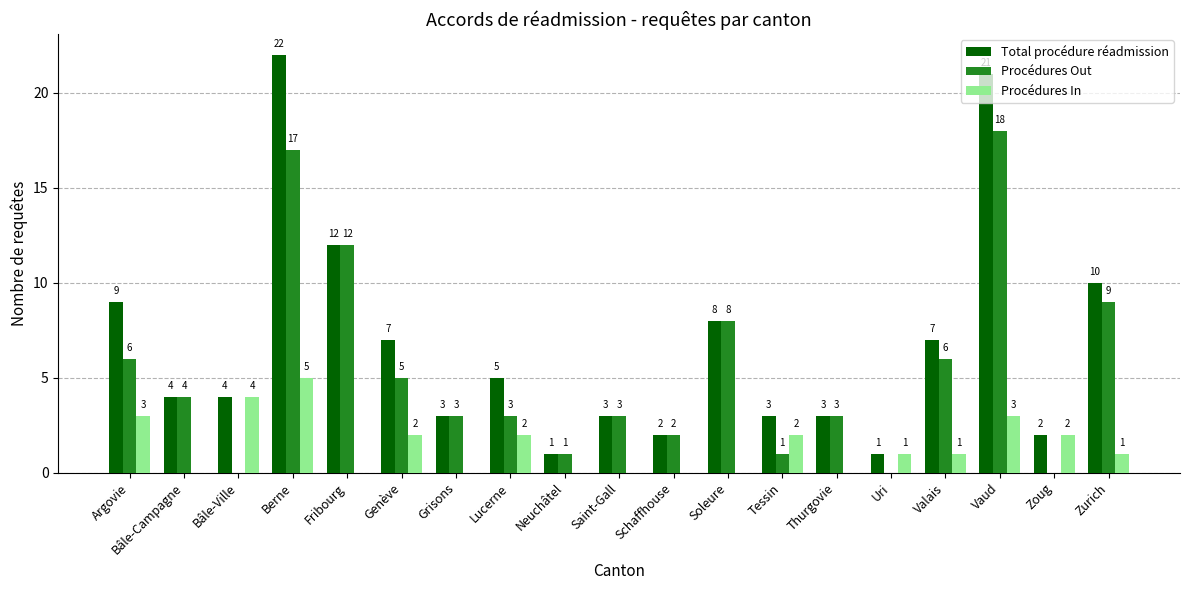

Which series has the largest range (max minus min)?

Total procédure réadmission